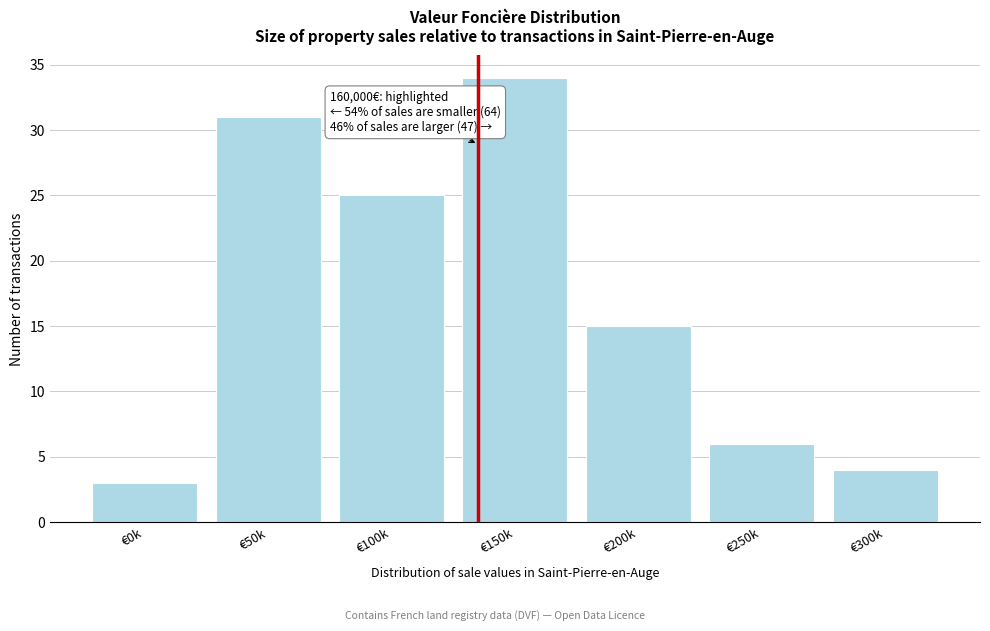

Reading right to left, extract all data points from this chart.

4	6	15	34	25	31	3